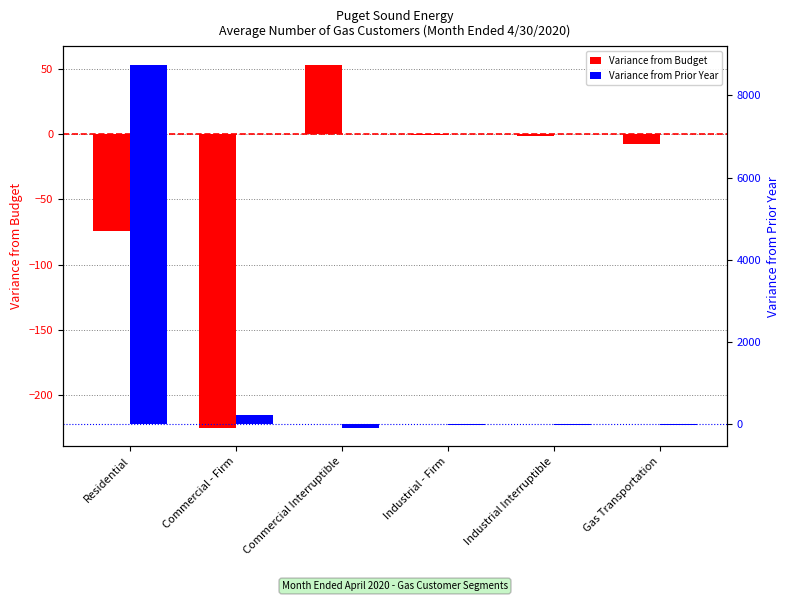

How many values in Variance from Prior Year are above zero?

2